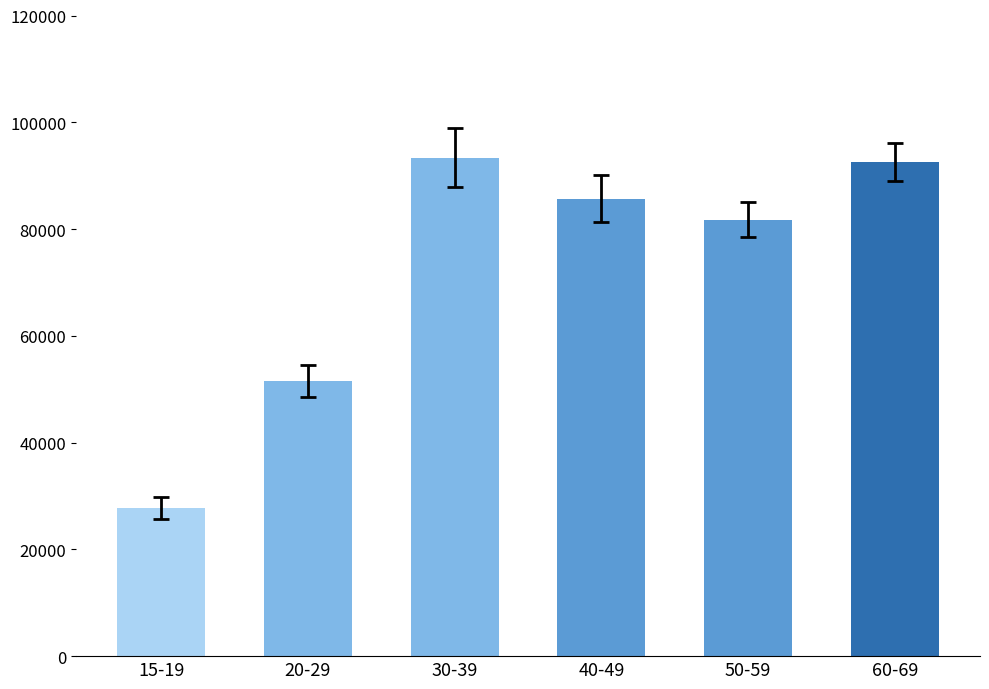

Which has a higher value, 20-29 or 30-39?

30-39